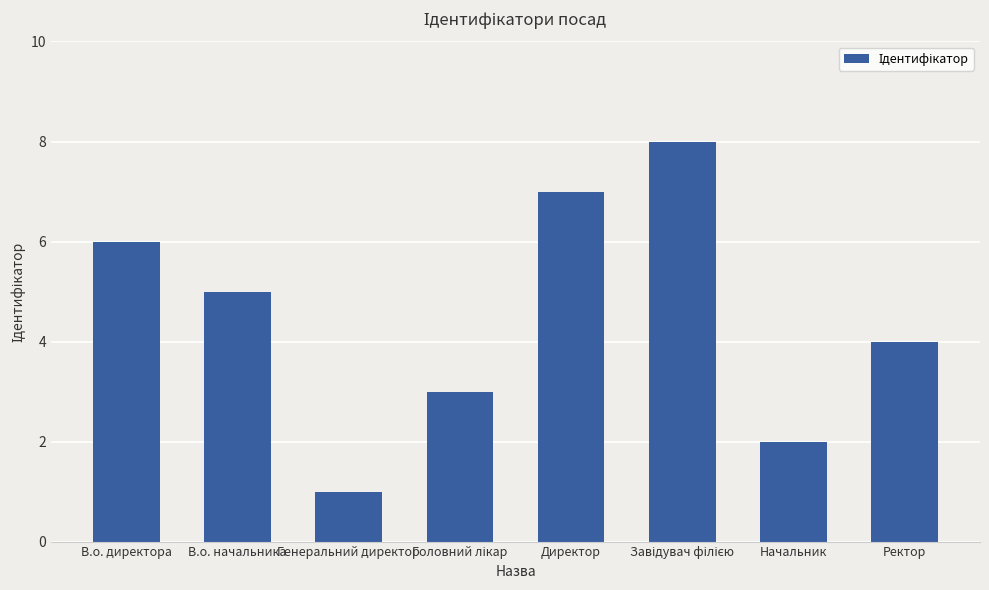

At which label is the value closest to 4?

Ректор